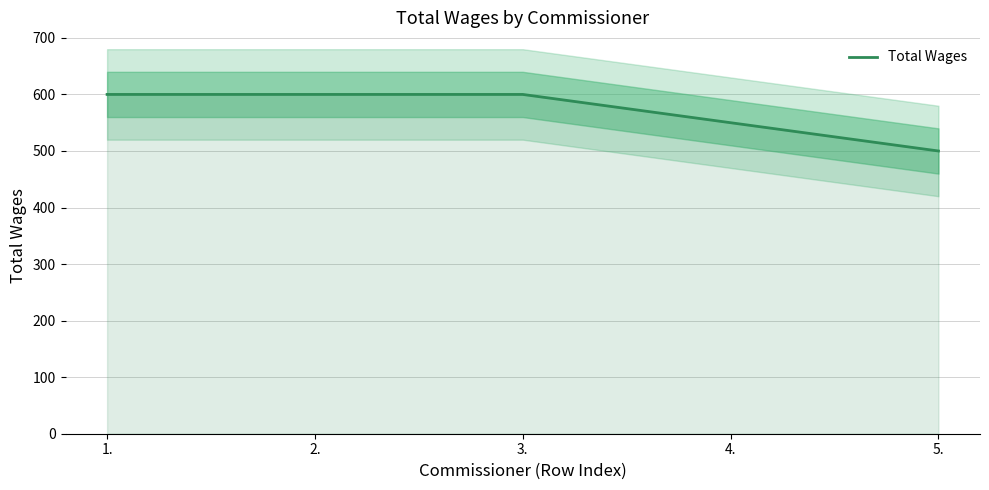

What is the label of the 5th point from the right?

1.